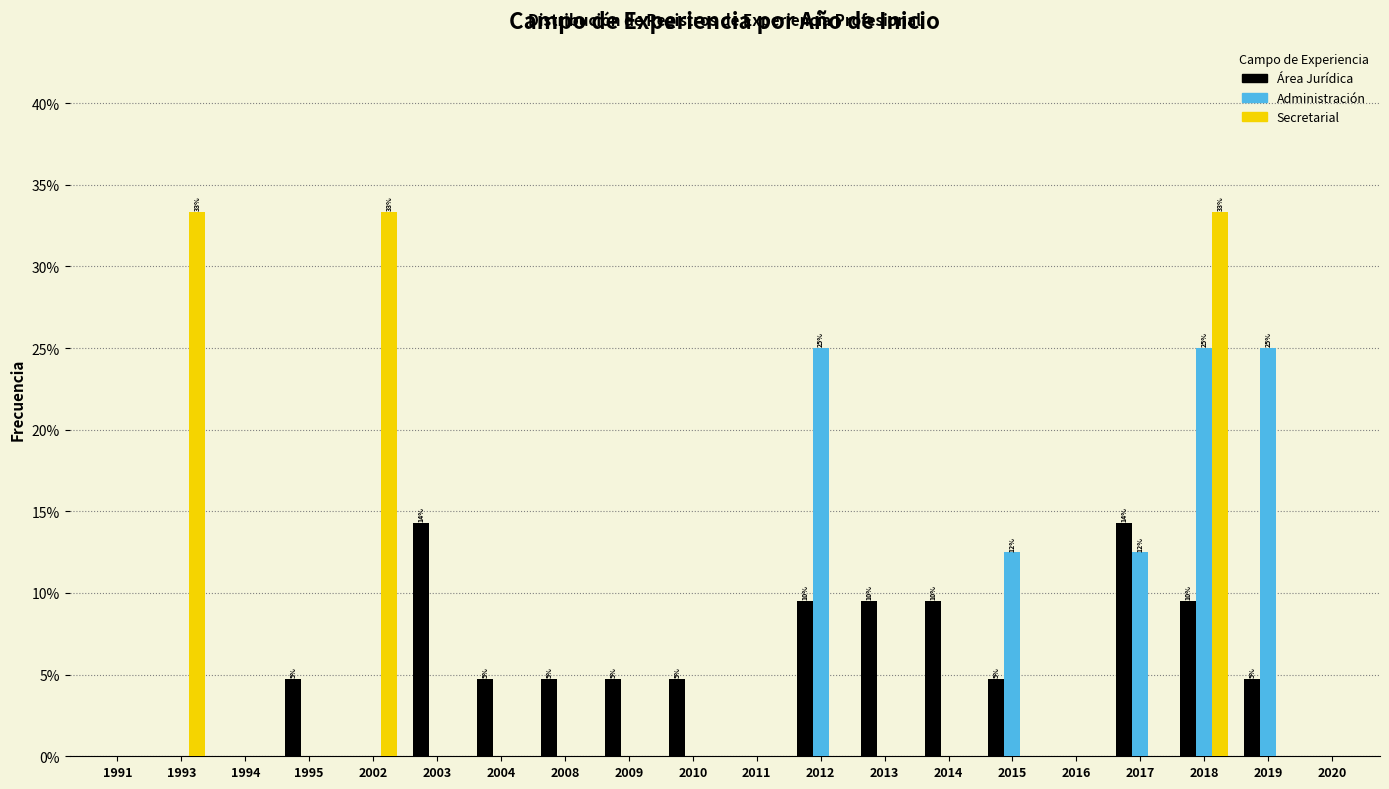

What is the total value across all series at 2015?

17.3